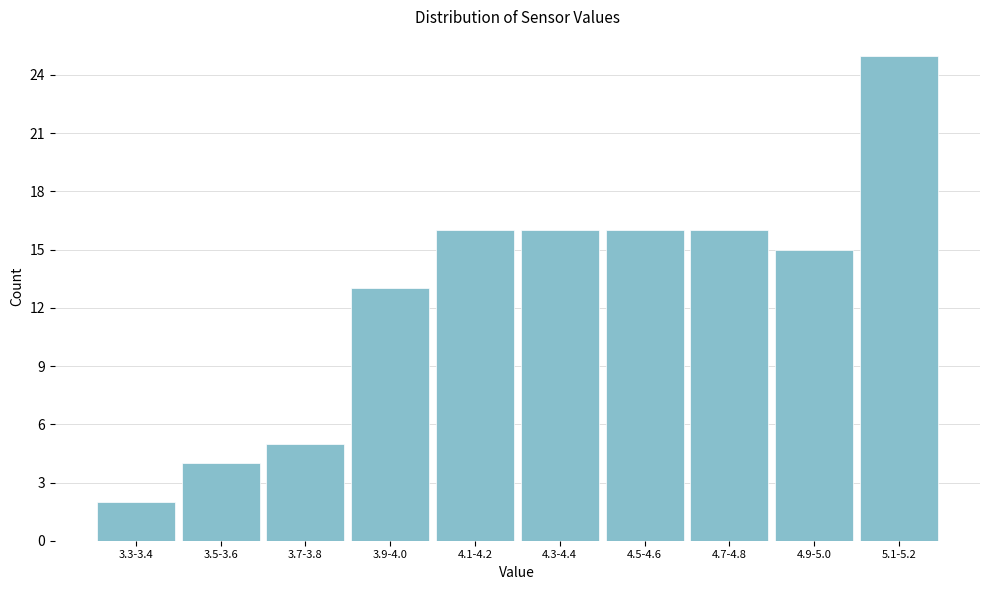

Reading left to right, what are all the values shown in this chart?

2	4	5	13	16	16	16	16	15	25